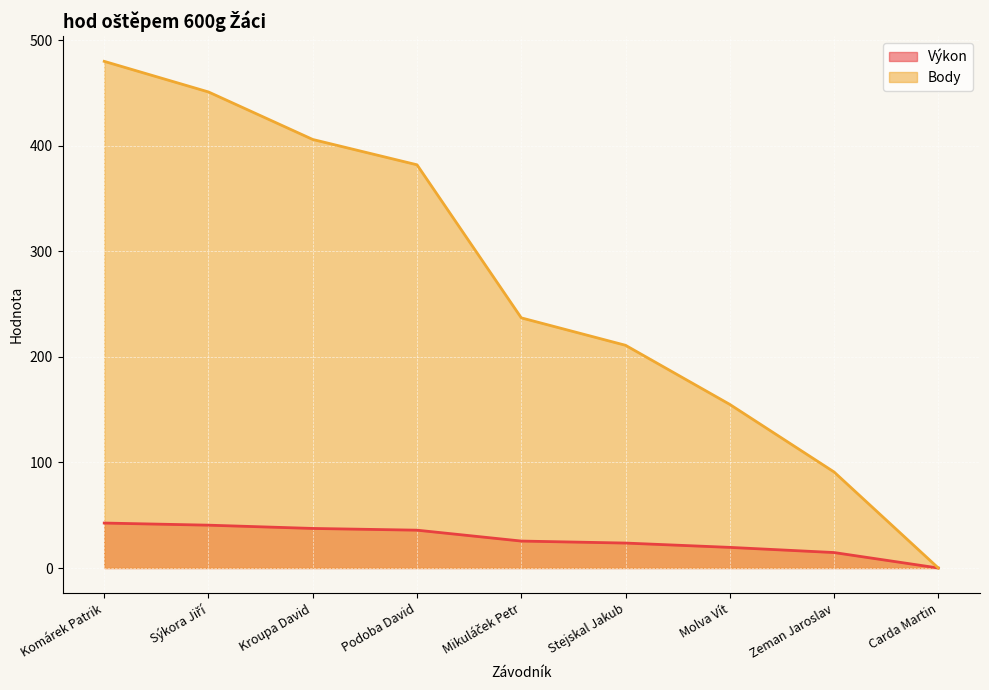

What is the label of the 3rd point from the left?

Kroupa David